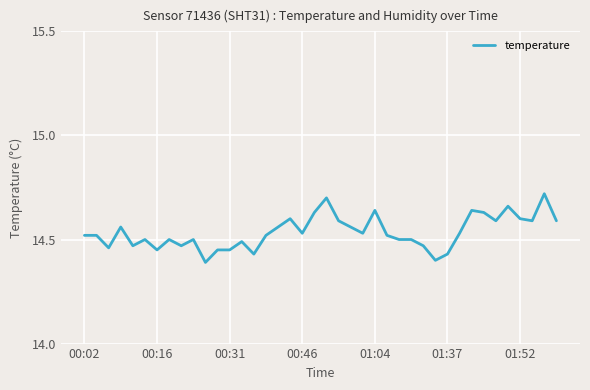

What is the difference between the maximum and minimum values?

0.3